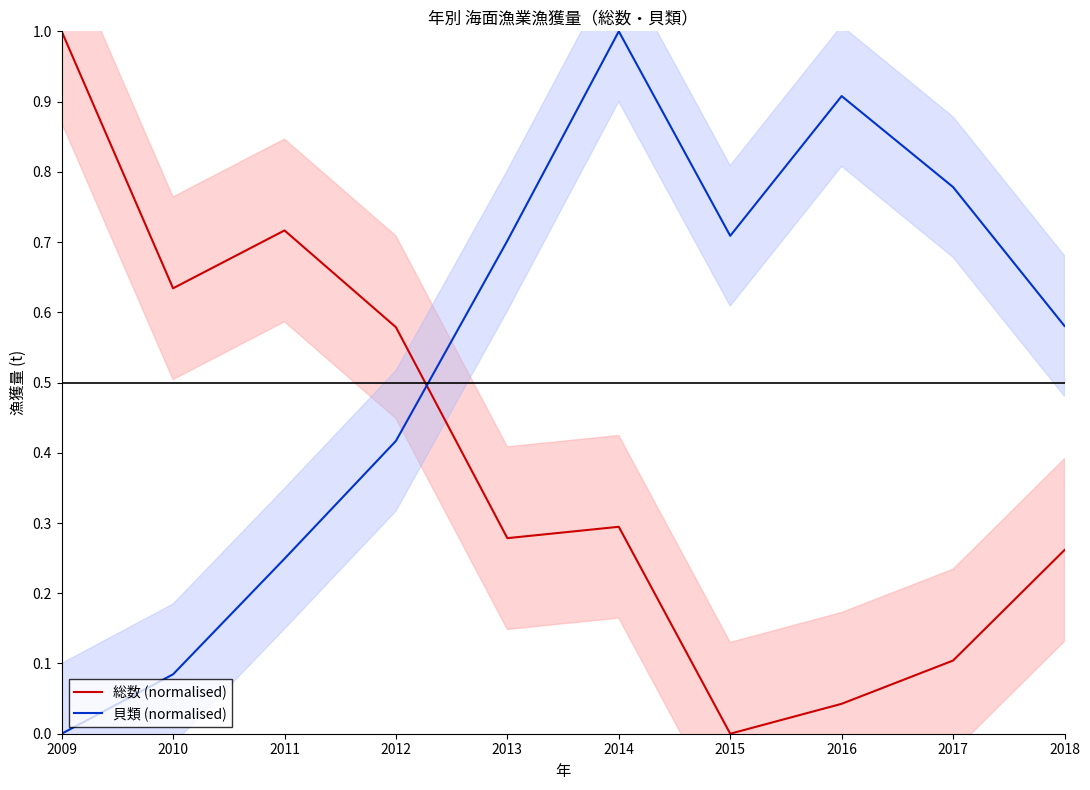

Which series has the widest spread of values?

総数 (normalised)